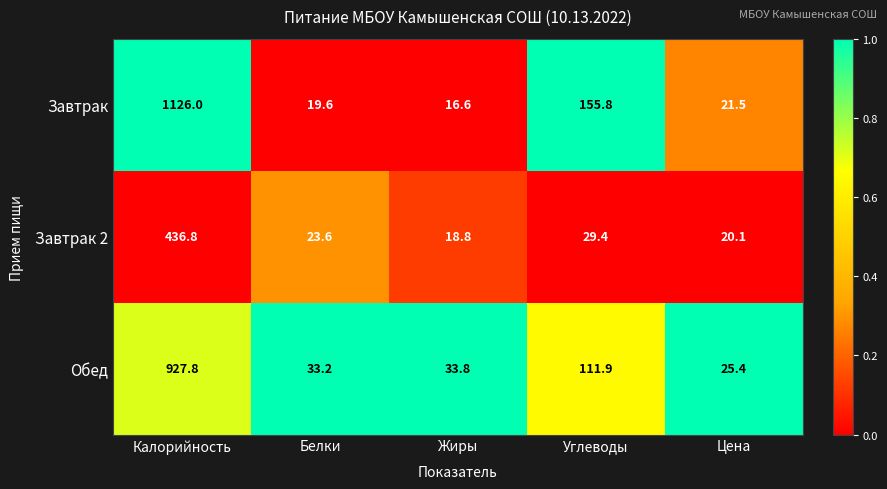

Reading right to left, list all the values displayed in this chart.

Завтрак: 21.5	155.8	16.6	19.6	1126.0
Завтрак 2: 20.1	29.4	18.8	23.6	436.8
Обед: 25.4	111.9	33.8	33.2	927.8